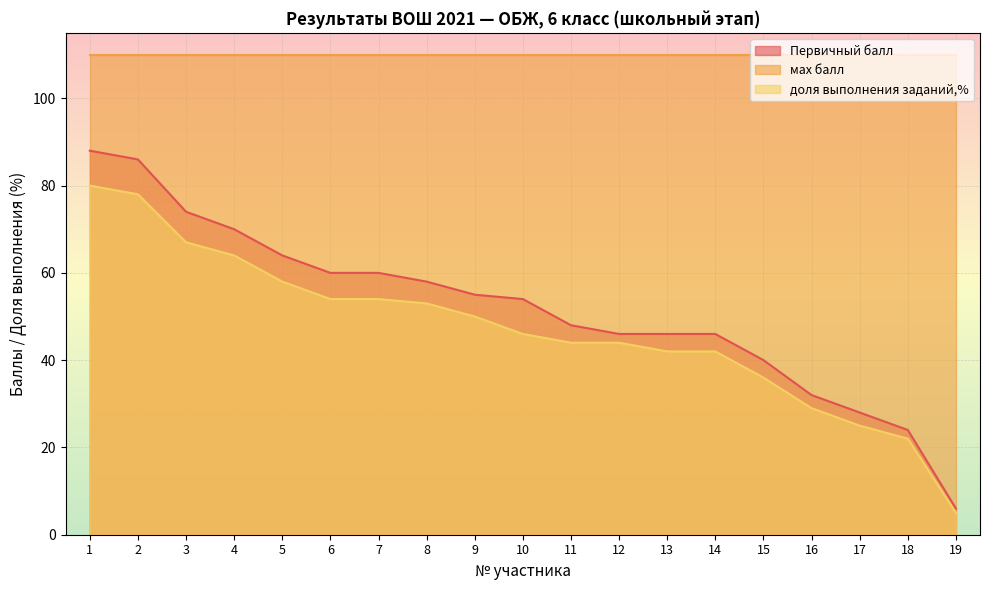

What is the spread (max minus min) of values at 2?

32